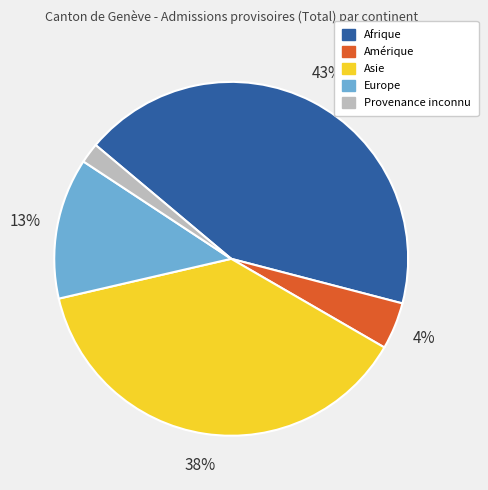

Is it true that Provenance inconnu is 16% of the pie?

False